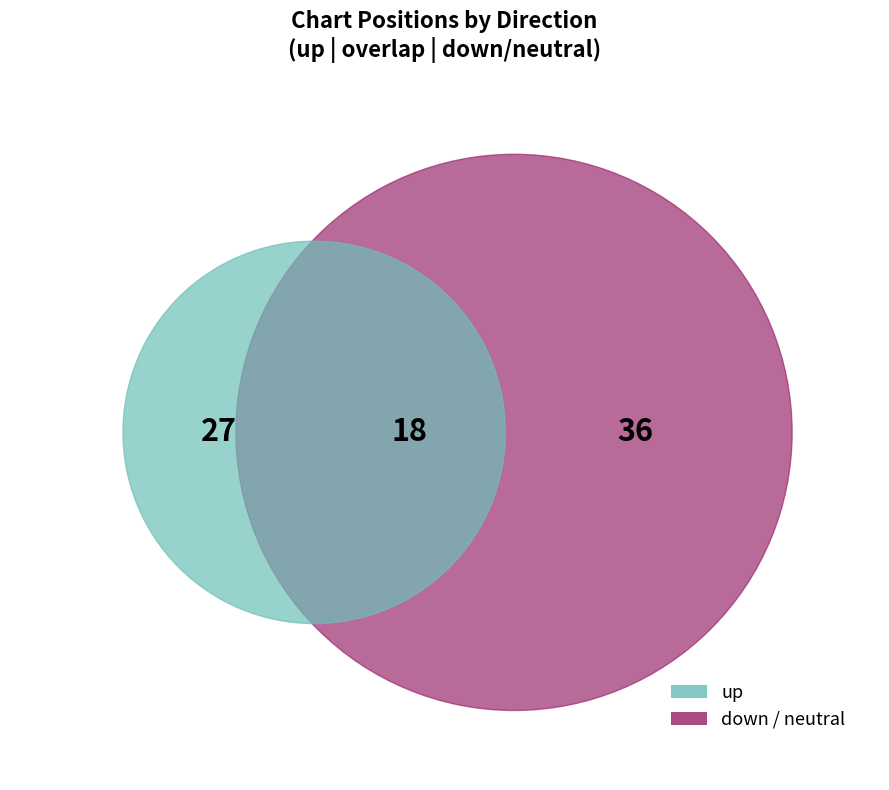

What percentage is the up slice, to the nearest percent?

45%